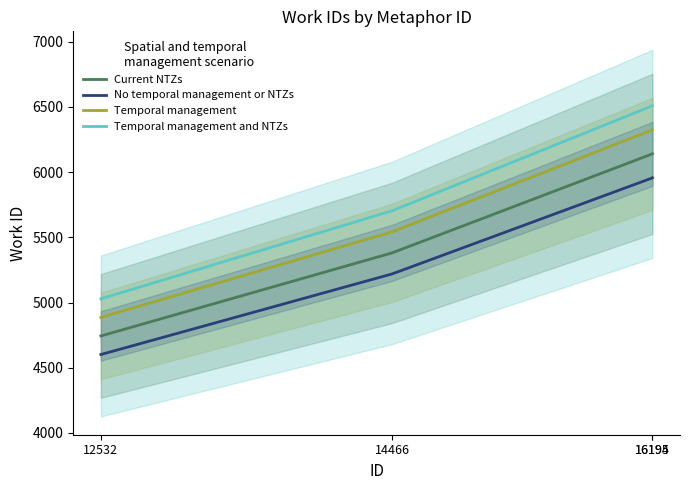

What is the value of the Temporal management point at the 1st from the left?

4886.3